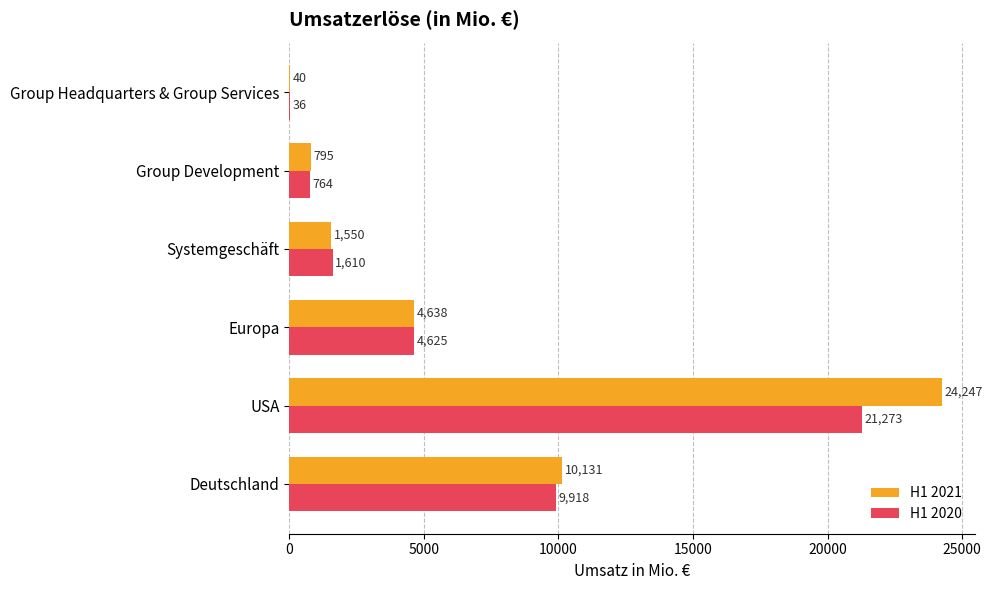

The H1 2021 series shows 795 at Group Development. True or false?

True